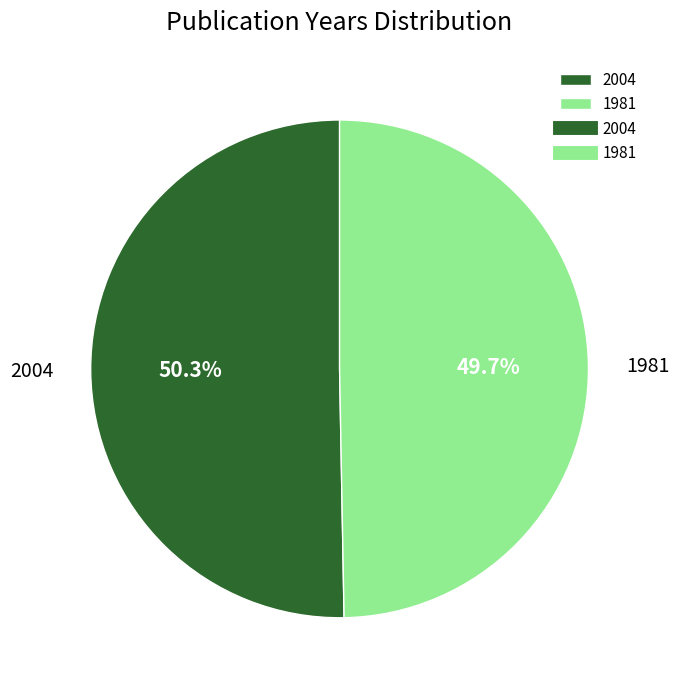

How many slices are in this pie chart?

2